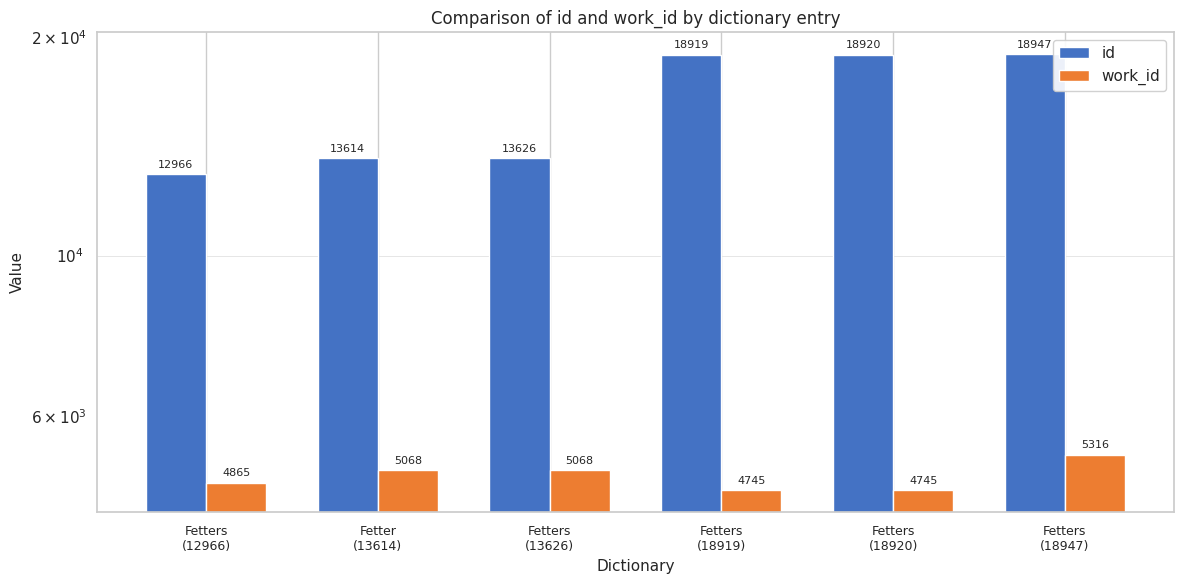

Is the value of id at Fetters
(18920) greater than the value of work_id at Fetter
(13614)?

Yes